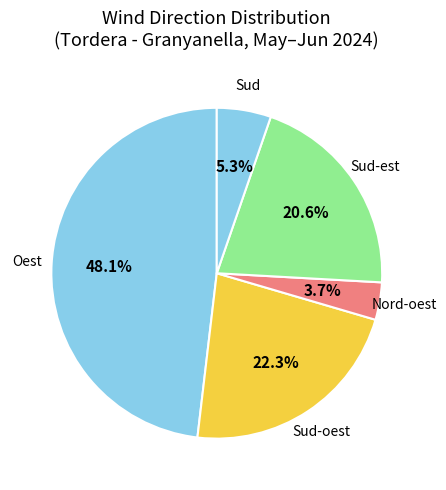

How many segments does this pie chart have?

5